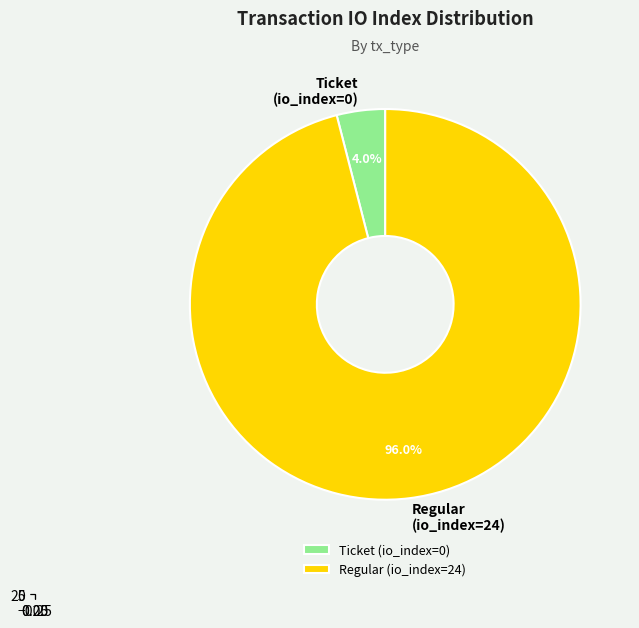

How many segments does this pie chart have?

2